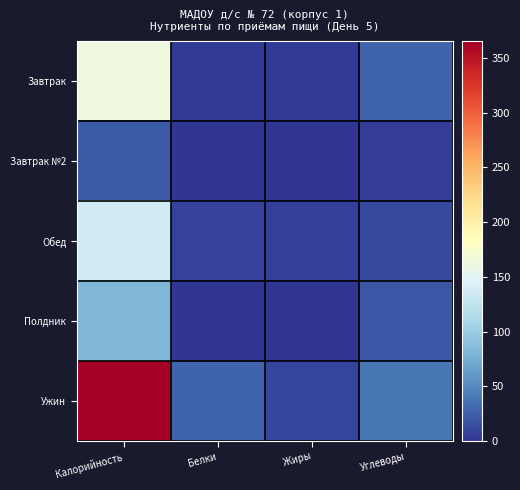

Reading right to left, what are all the values shown in this chart?

Завтрак: Углеводы=27.5	Жиры=4.1	Белки=4.3	Калорийность=163.1
Завтрак №2: Углеводы=5.5	Жиры=0.1	Белки=0.2	Калорийность=22.0
Обед: Углеводы=11.9	Жиры=6.5	Белки=7.4	Калорийность=135.8
Полдник: Углеводы=19.9	Жиры=0.0	Белки=1.0	Калорийность=82.7
Ужин: Углеводы=39.5	Жиры=8.9	Белки=27.3	Калорийность=365.6